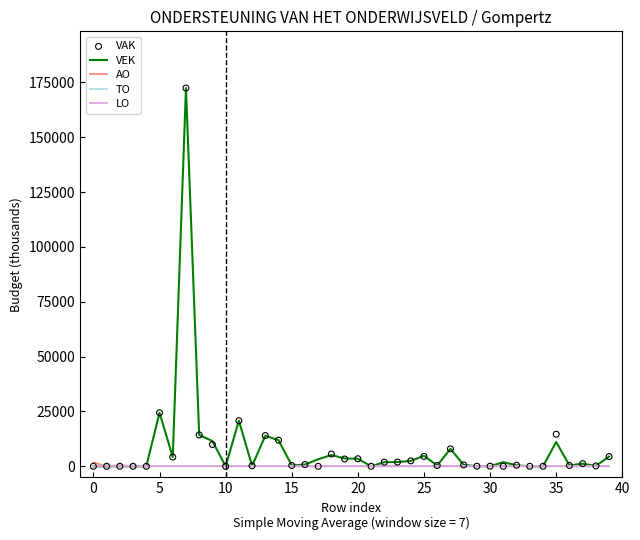

Which series has the largest Y range (max minus min)?

VEK